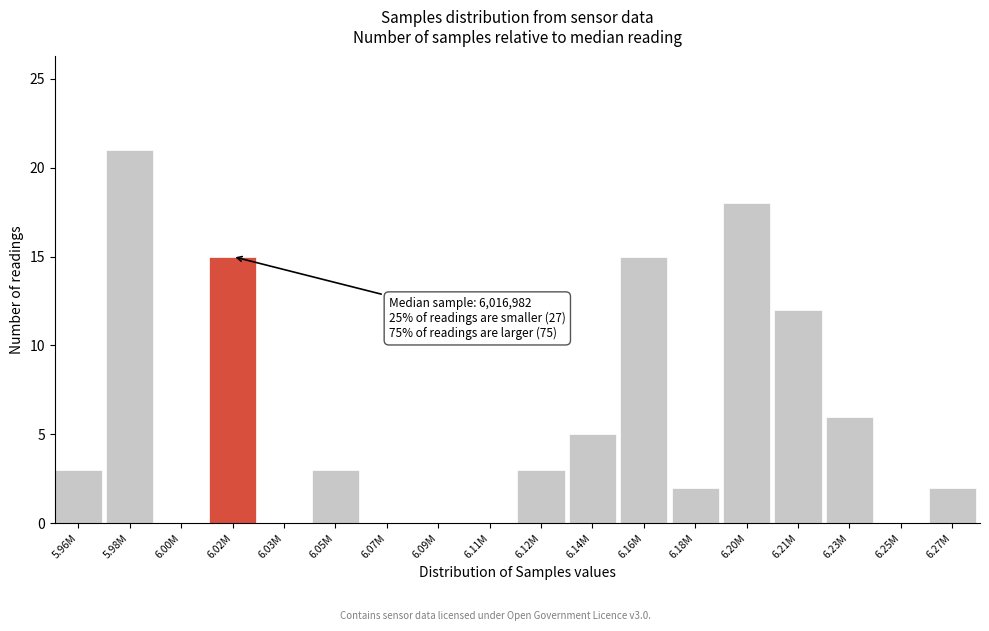

Reading right to left, list all the values displayed in this chart.

6.27M=2	6.25M=0	6.23M=6	6.21M=12	6.20M=18	6.18M=2	6.16M=15	6.14M=5	6.12M=3	6.11M=0	6.09M=0	6.07M=0	6.05M=3	6.03M=0	6.02M=15	6.00M=0	5.98M=21	5.96M=3